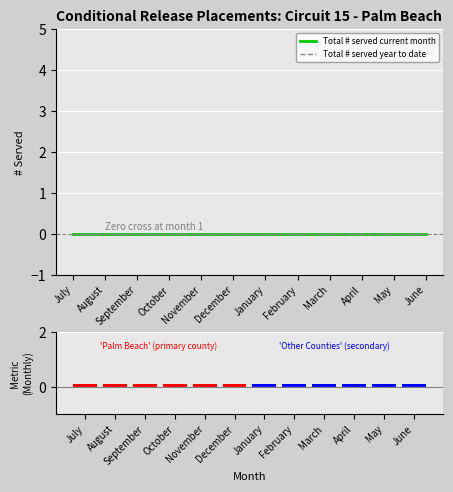

At how many categories does at least one series exceed 0?

12